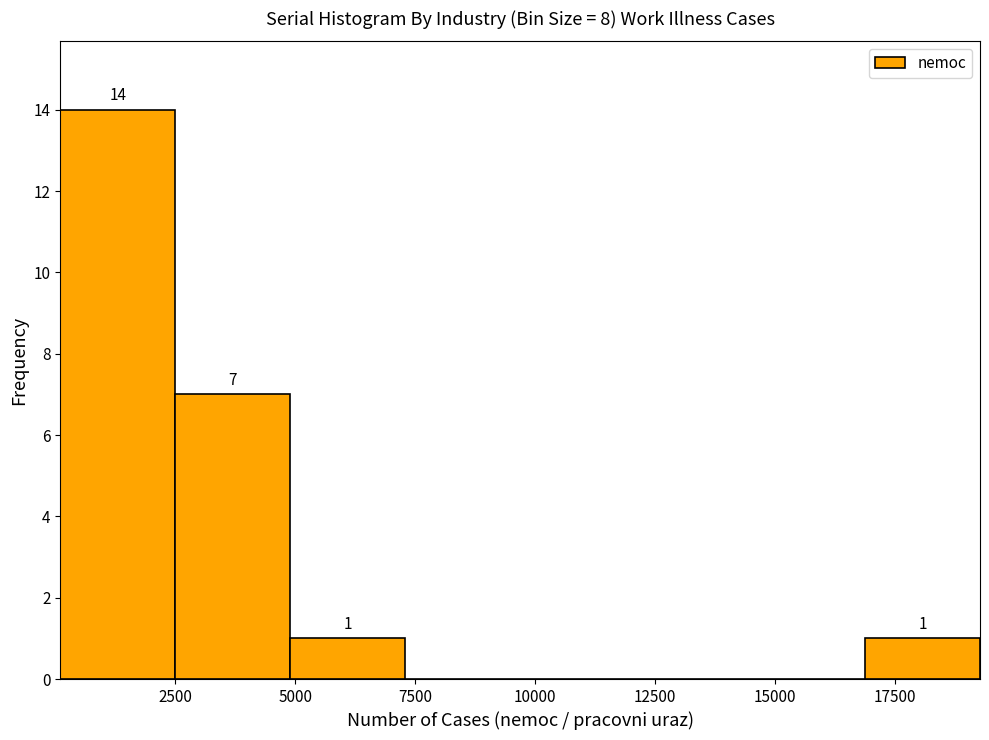

Which range on the x-axis has the tallest bar?

0 to 2500